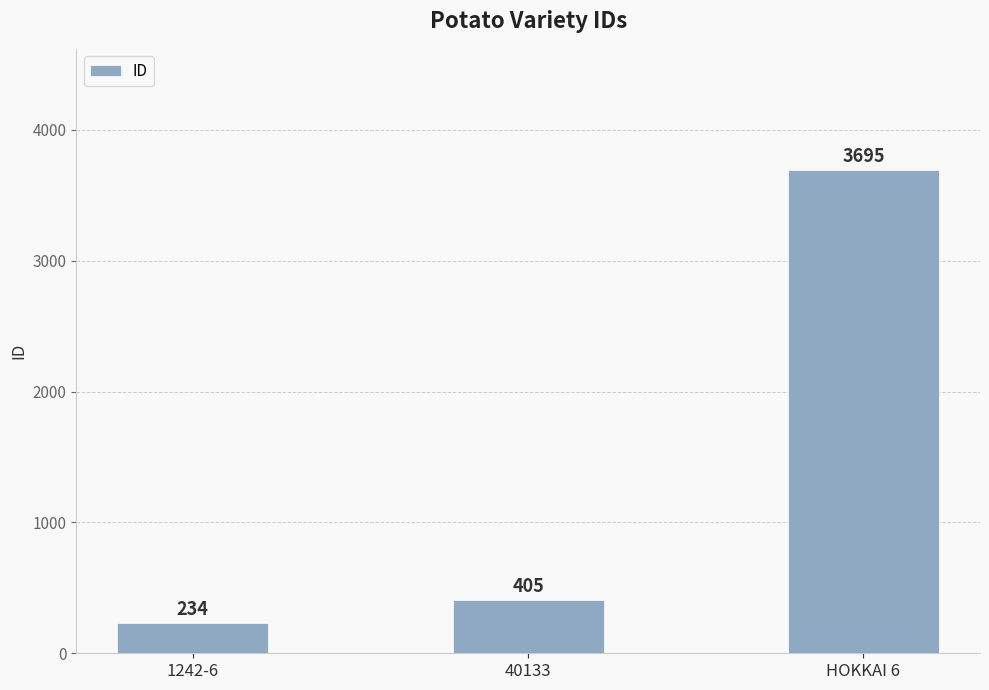

List the labels in order of value, largest first.

HOKKAI 6, 40133, 1242-6